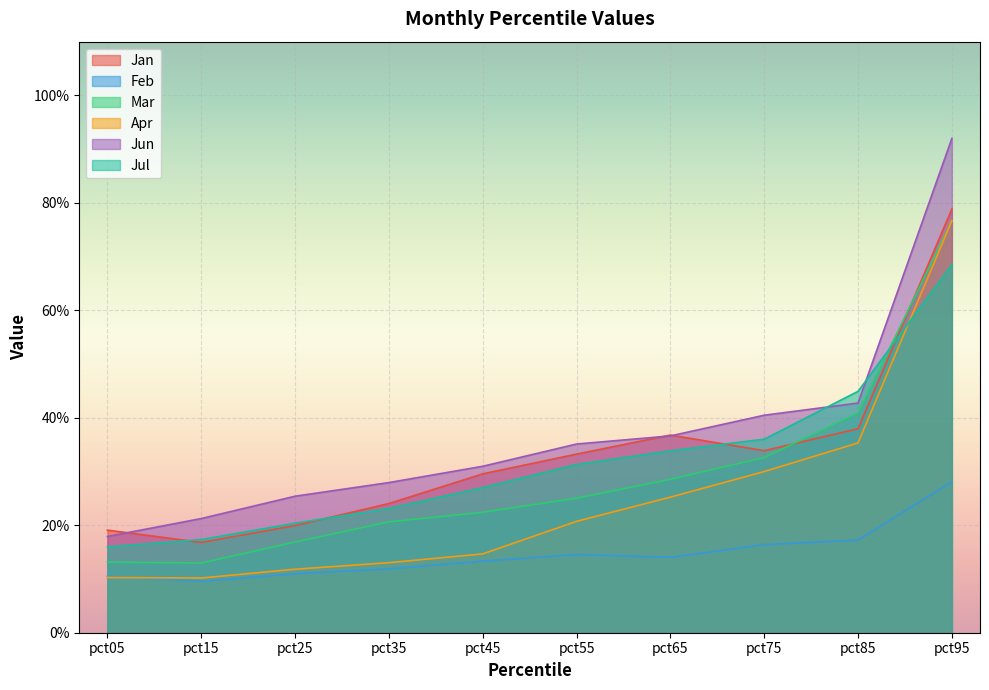

Rank the series by their maximum value, from lowest to highest.

Feb, Jul, Mar, Apr, Jan, Jun